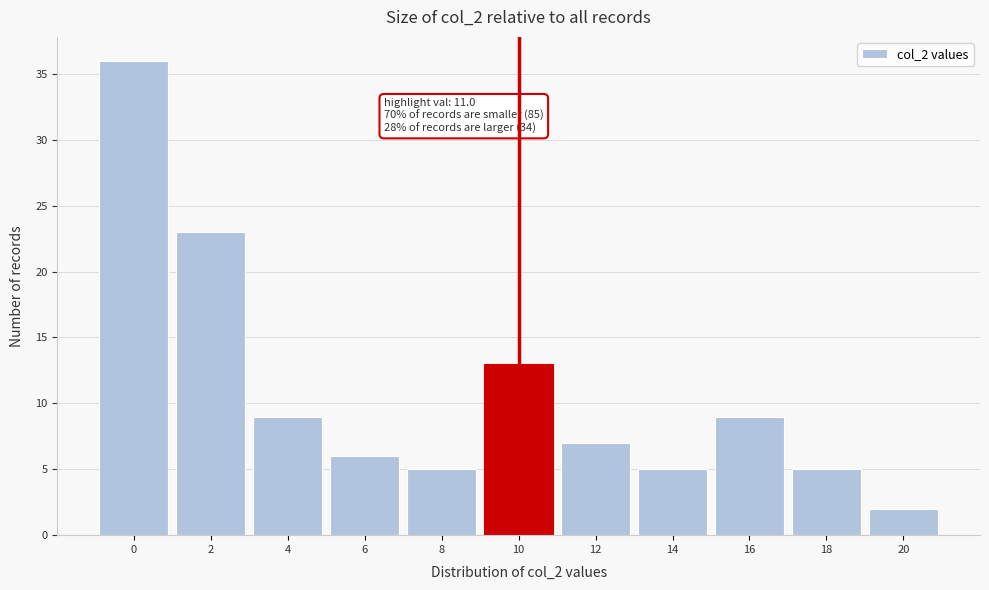

Reading right to left, list all the values displayed in this chart.

20=2	18=5	16=9	14=5	12=7	10=13	8=5	6=6	4=9	2=23	0=36